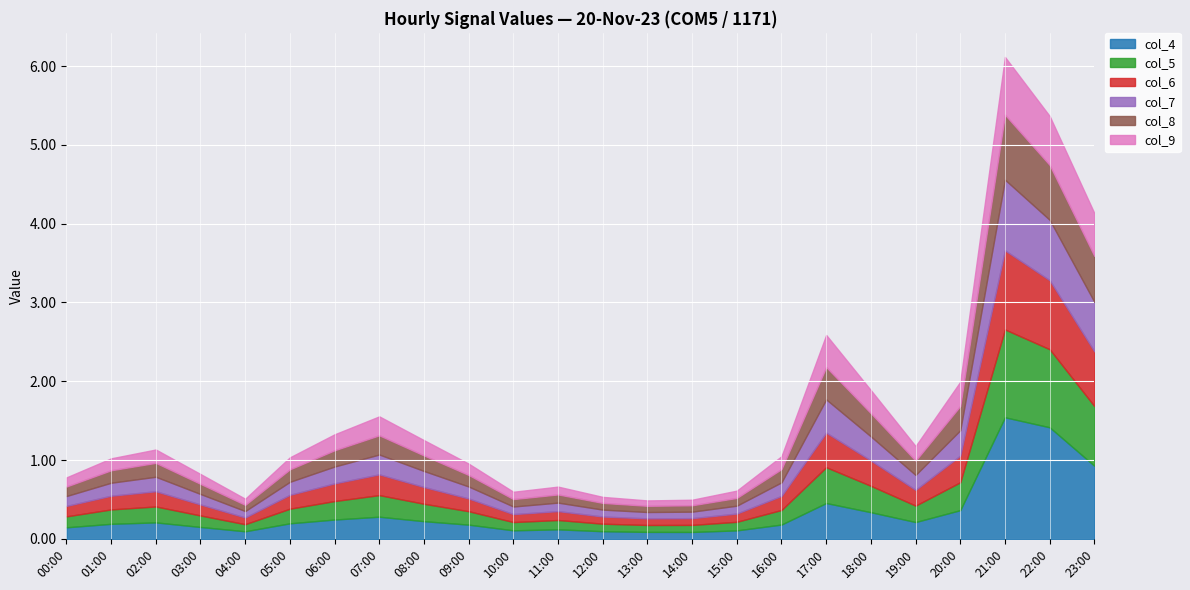

What are all the series names shown in the legend?

col_4, col_5, col_6, col_7, col_8, col_9